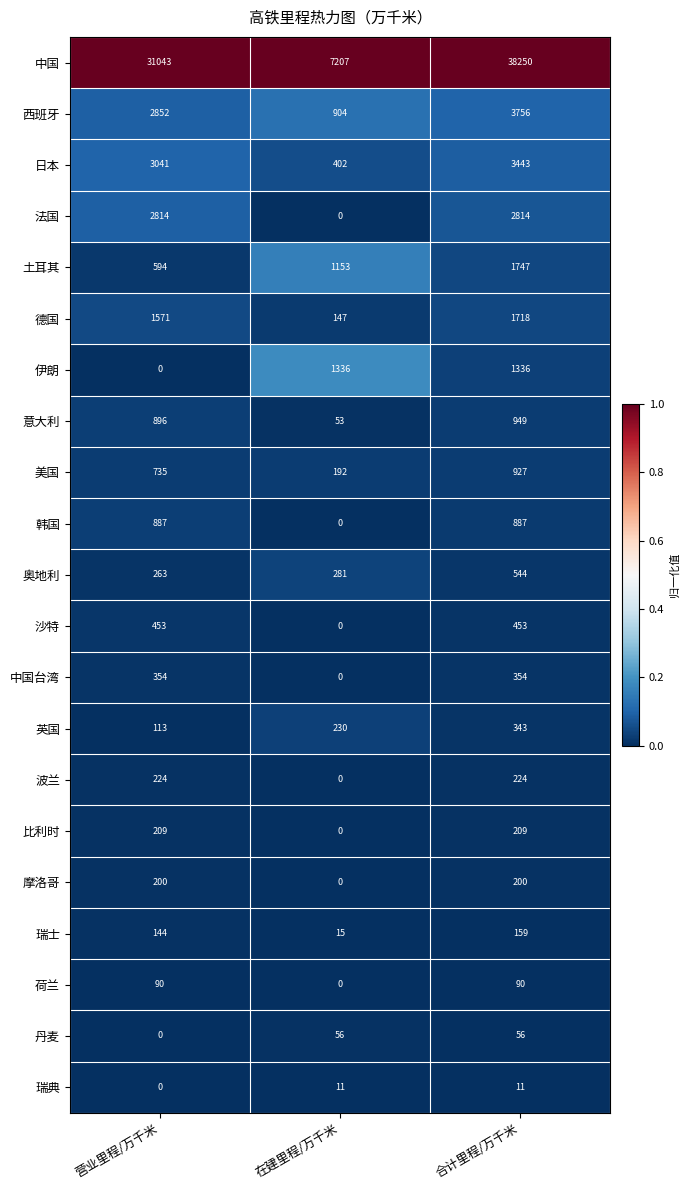

Count the number of data series in this chart.

21